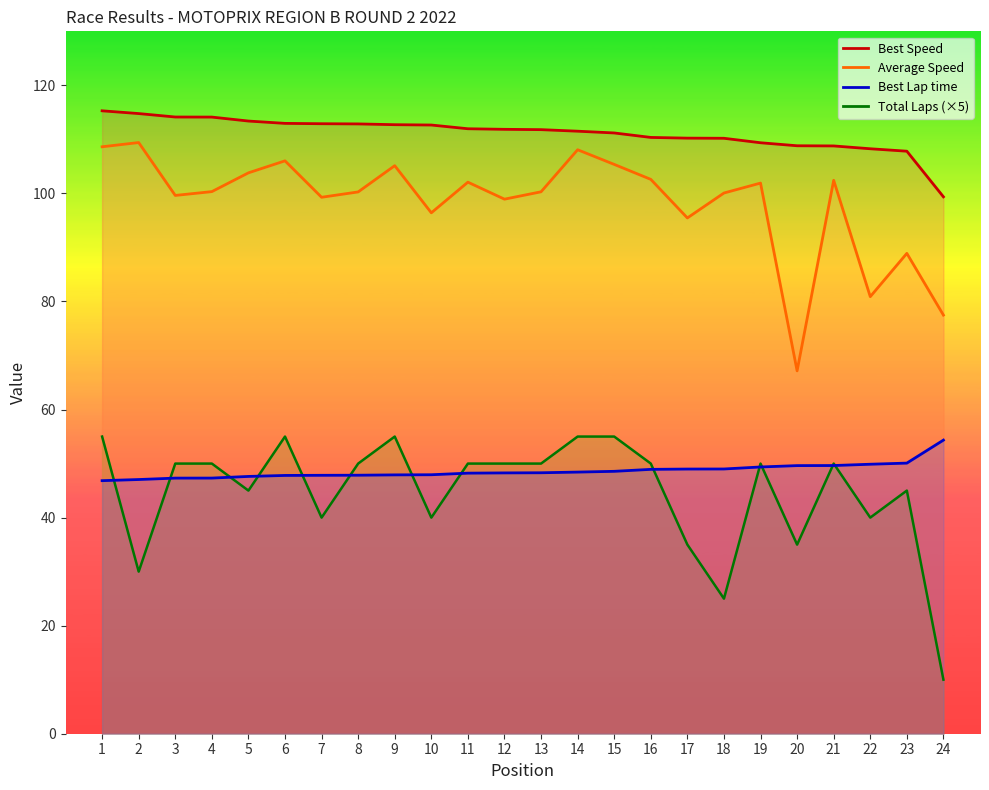

Count the number of data series in this chart.

4